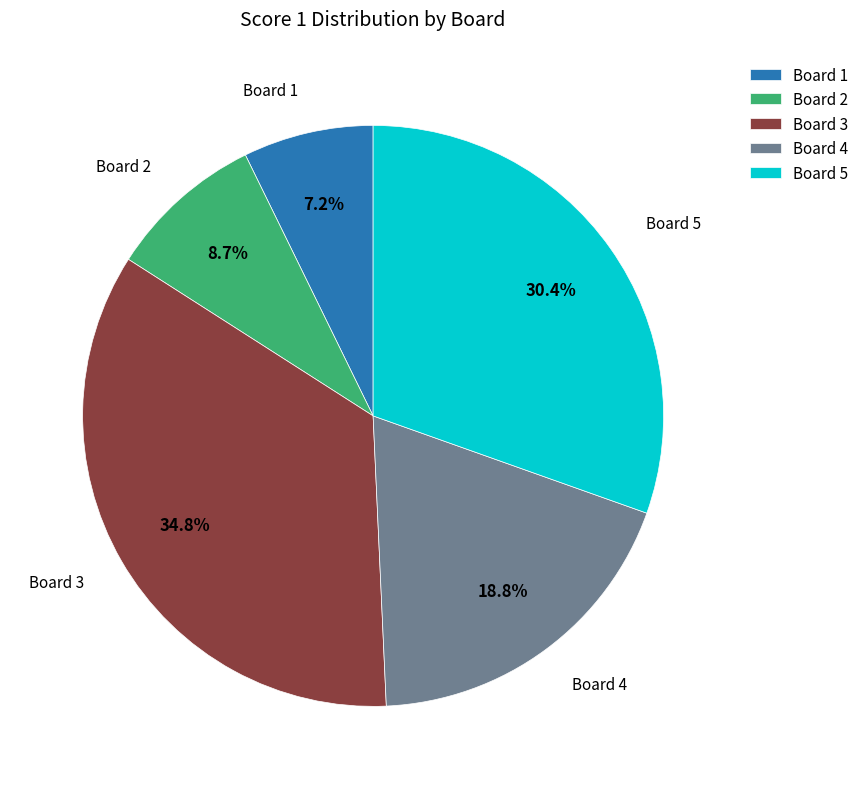

Does Board 5 represent more than half of the total?

No